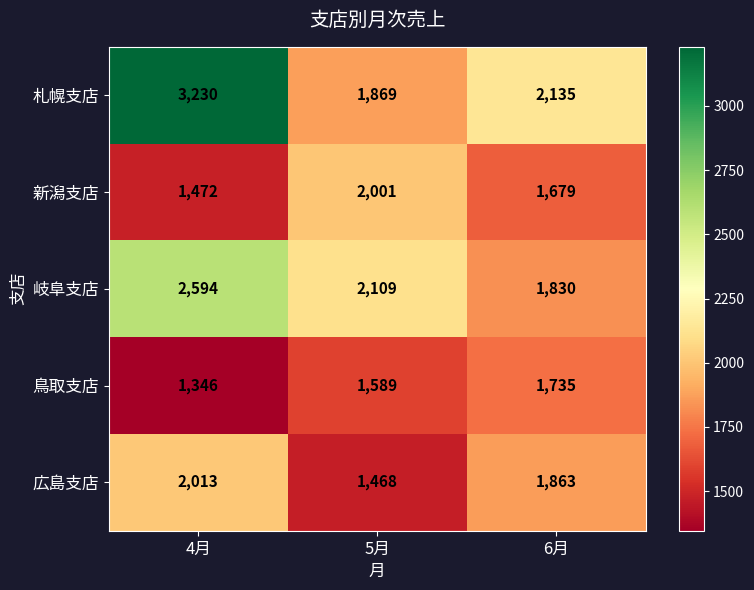

At 4月, list the series in order from smallest to largest.

鳥取支店, 新潟支店, 広島支店, 岐阜支店, 札幌支店